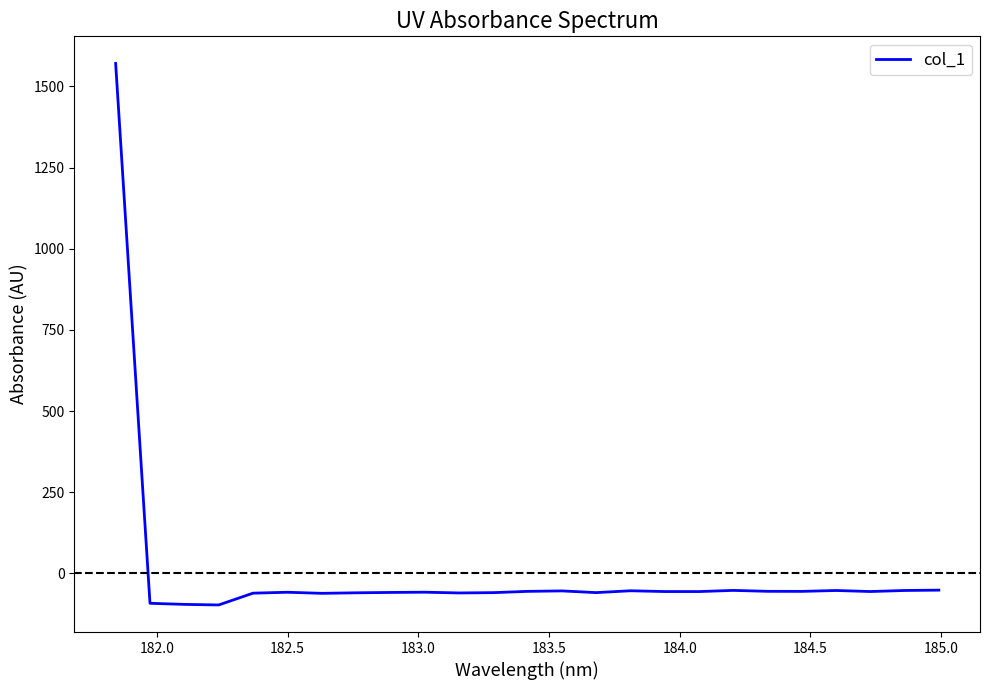

What is the minimum value shown in the chart?

-97.5